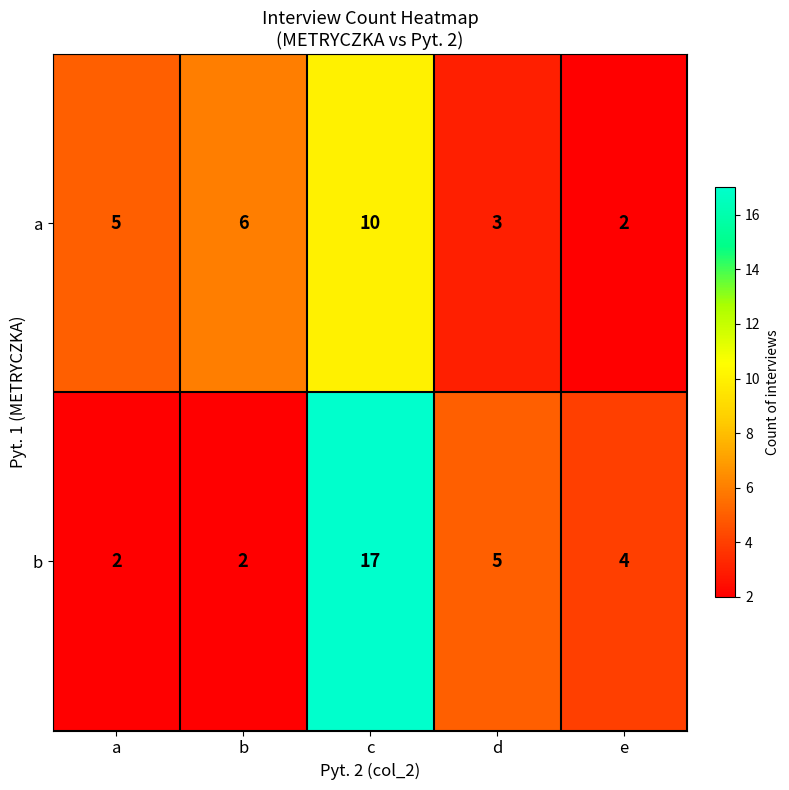

The value of b at b is 2. True or false?

True